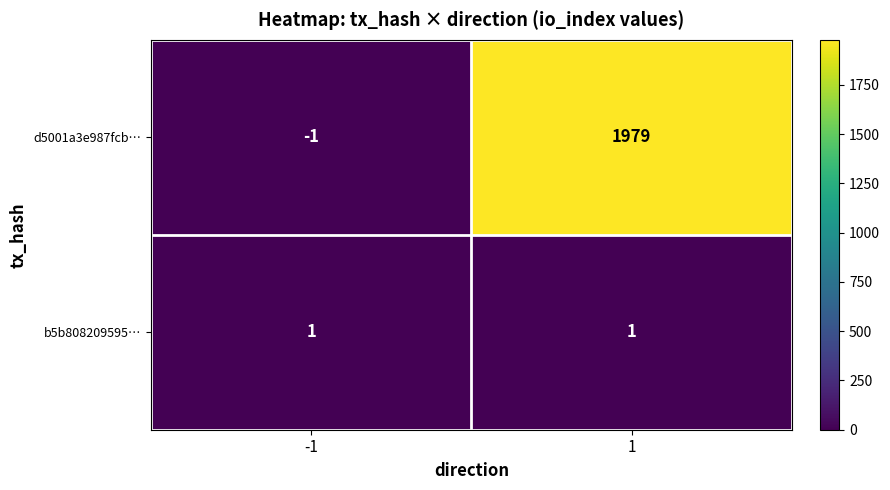

At how many categories does at least one series exceed 99?

1